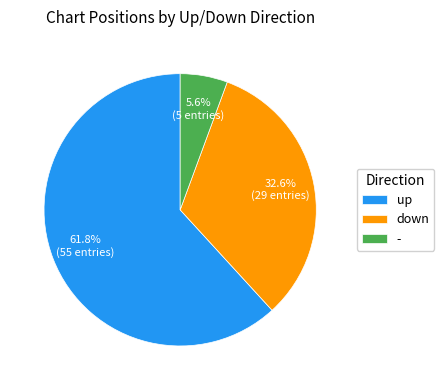

The - slice represents 1% of the pie. True or false?

False